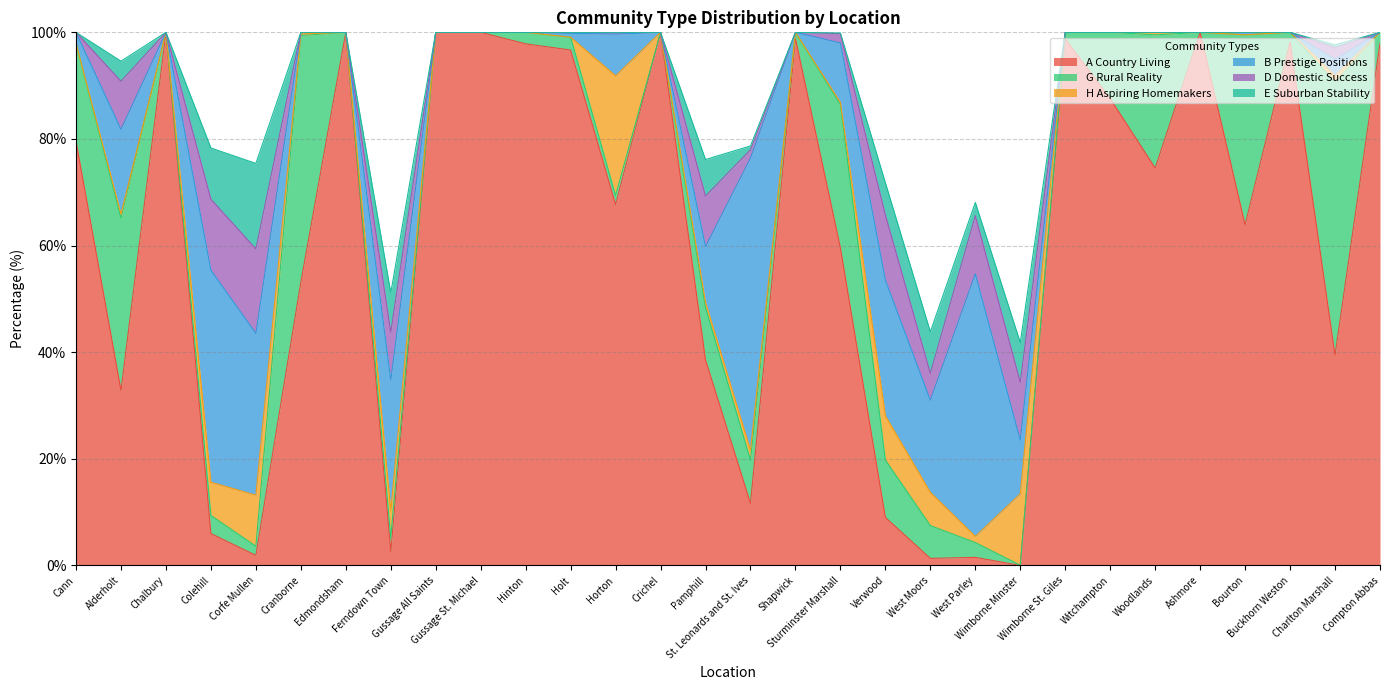

Between which two adjacent categories do D Domestic Success and E Suburban Stability first intersect?

Colehill and Corfe Mullen